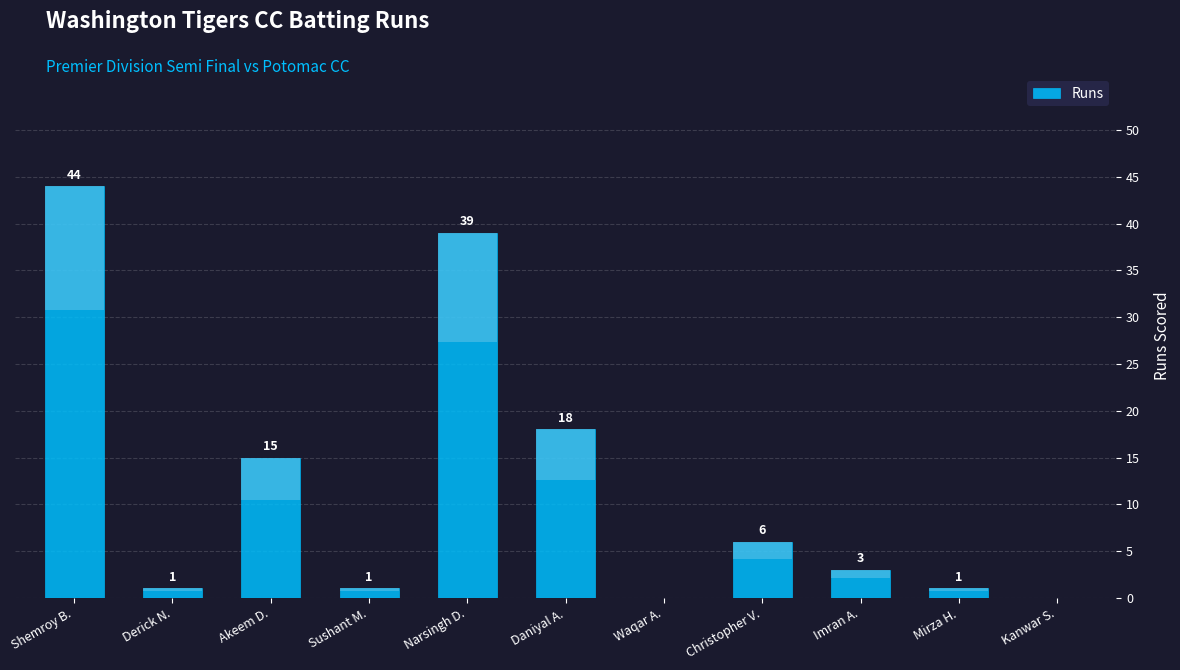

What is the difference between the values at Imran A. and Mirza H.?

2